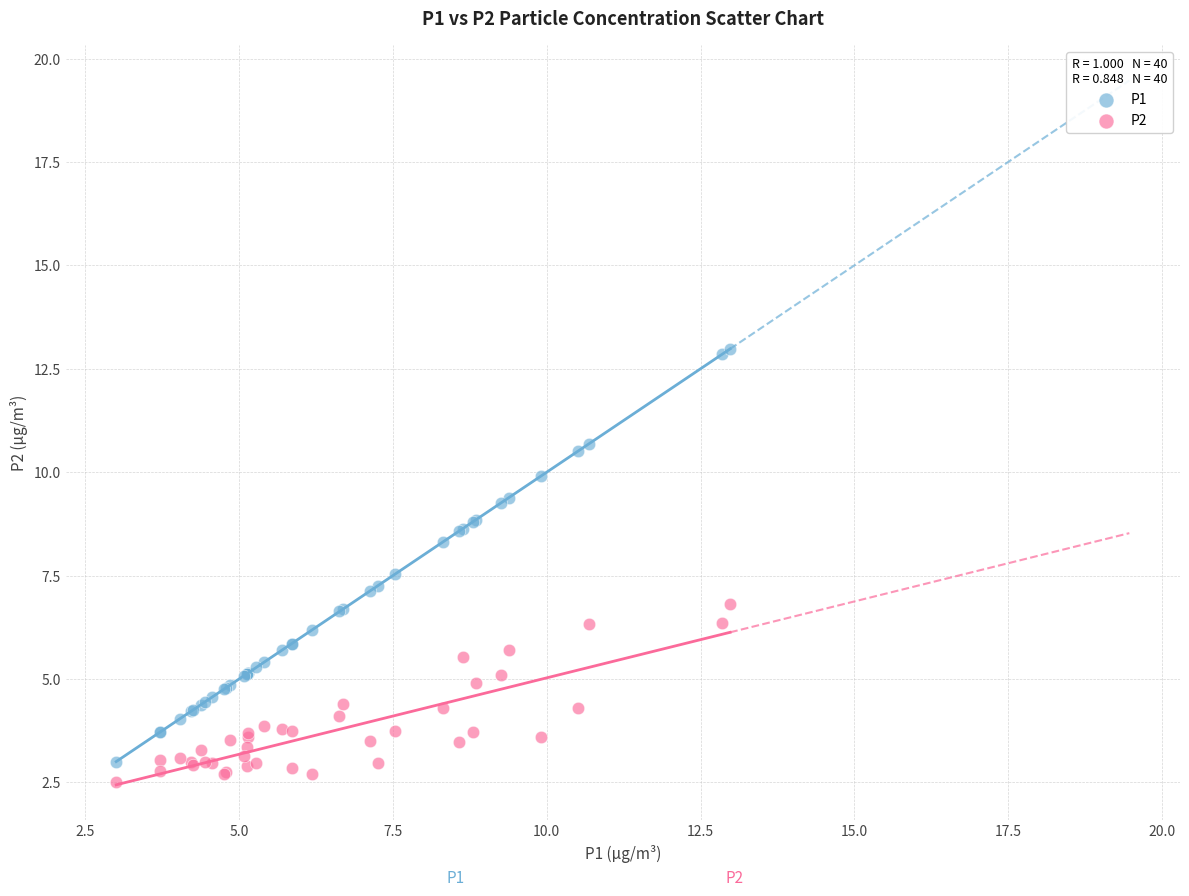

Which series reaches the minimum Y coordinate?

P2